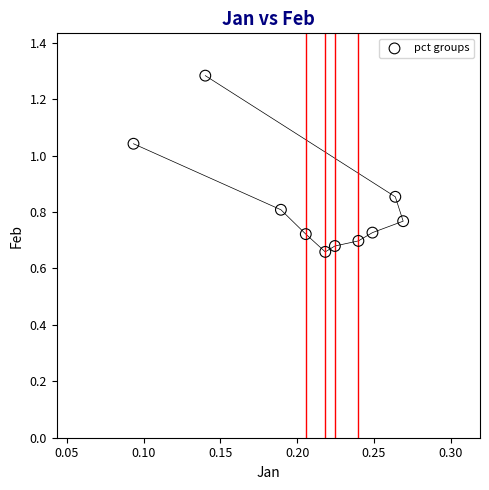

What is the range of Y values (max minus min)?

0.6